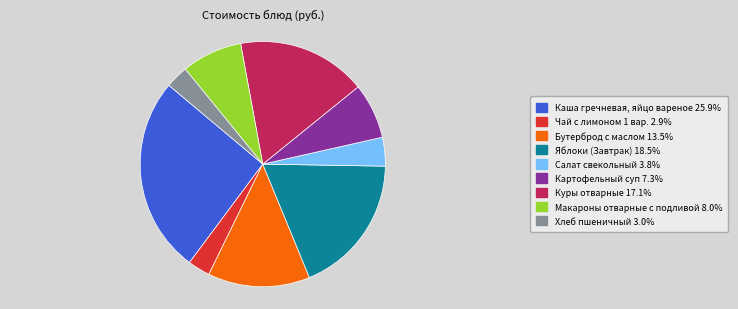

True or false: Куры отварные accounts for 17% of the total.

True